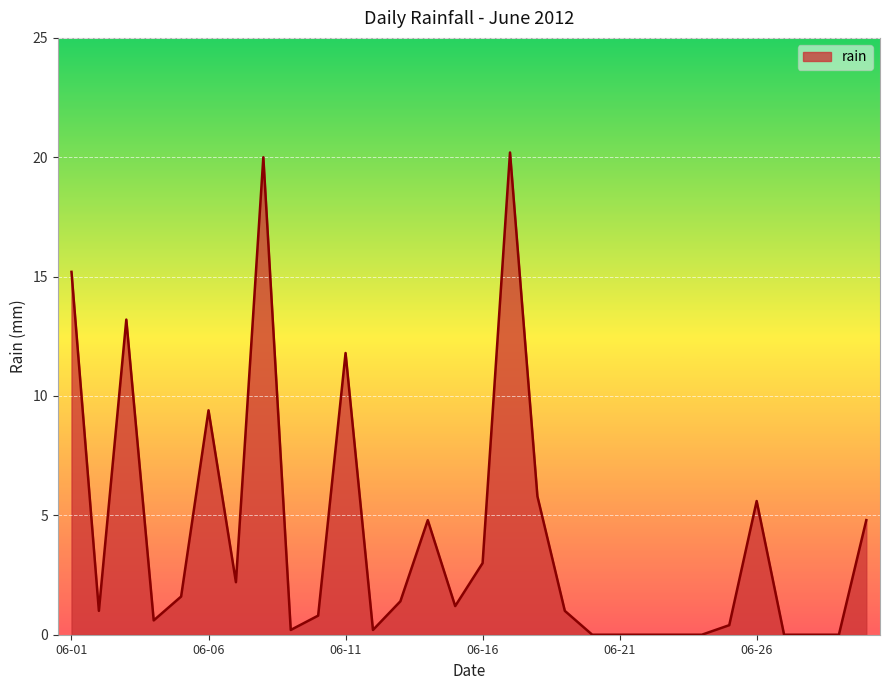

What is the difference between the maximum and minimum values?

20.2